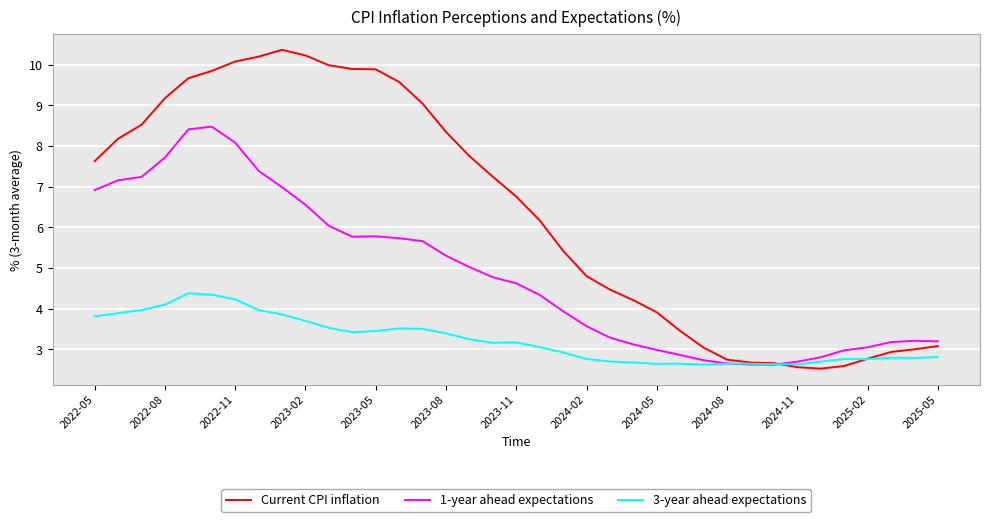

Which series has the widest spread of values?

Current CPI inflation